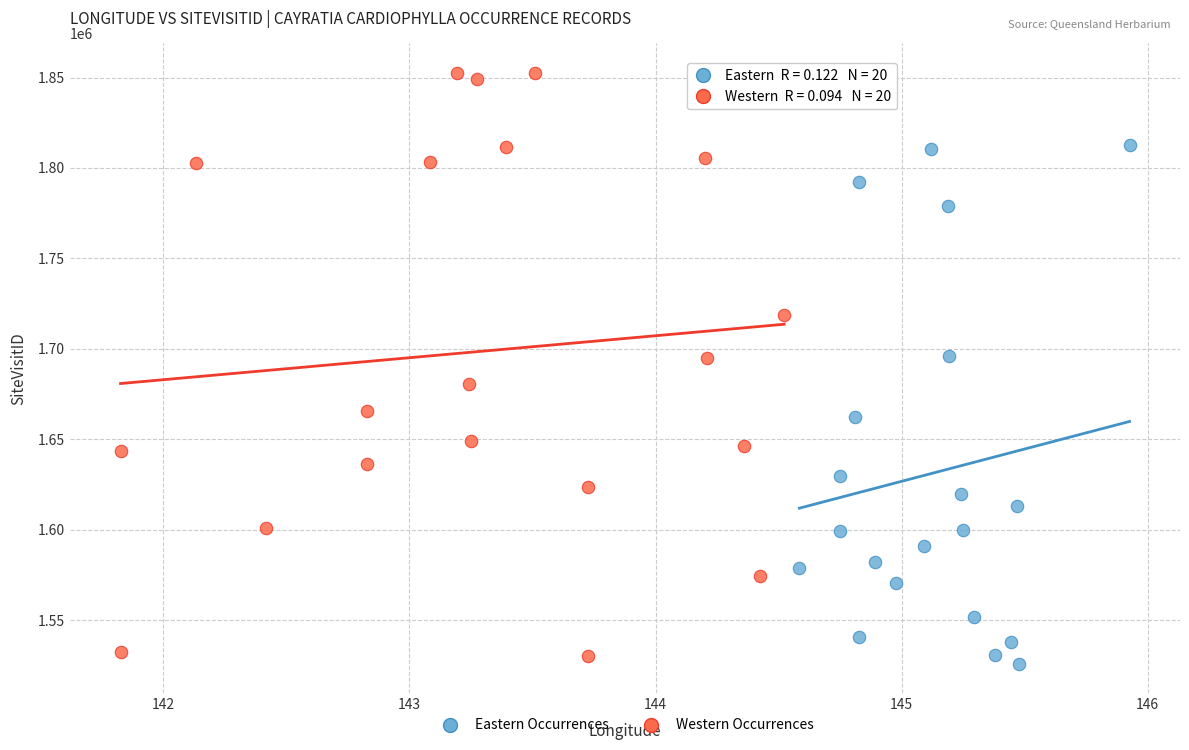

Which series reaches the maximum Y coordinate?

Western Occurrences